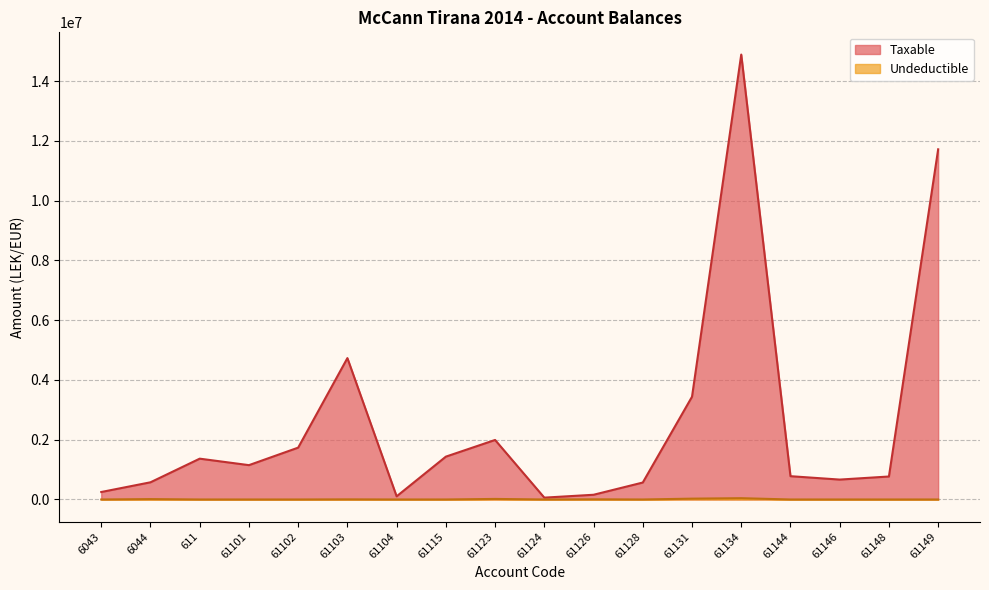

Which series has the largest total across all categories?

Taxable